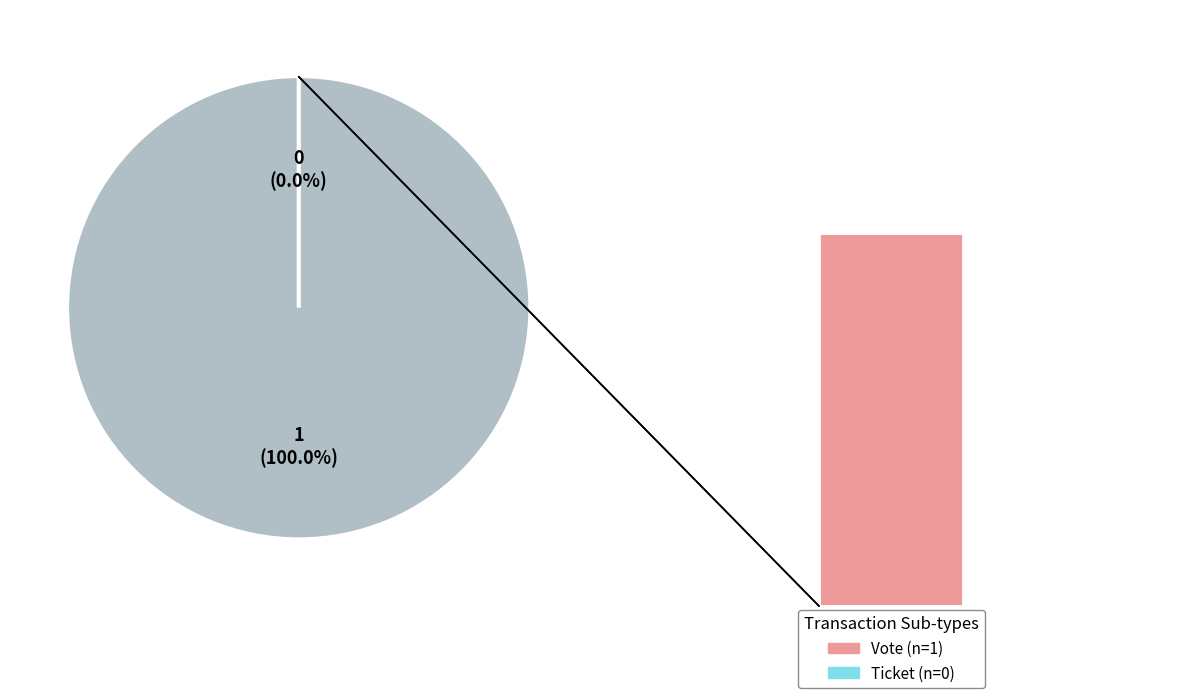

To the nearest percent, what is the difference between the largest and smallest slice percentages?

100%